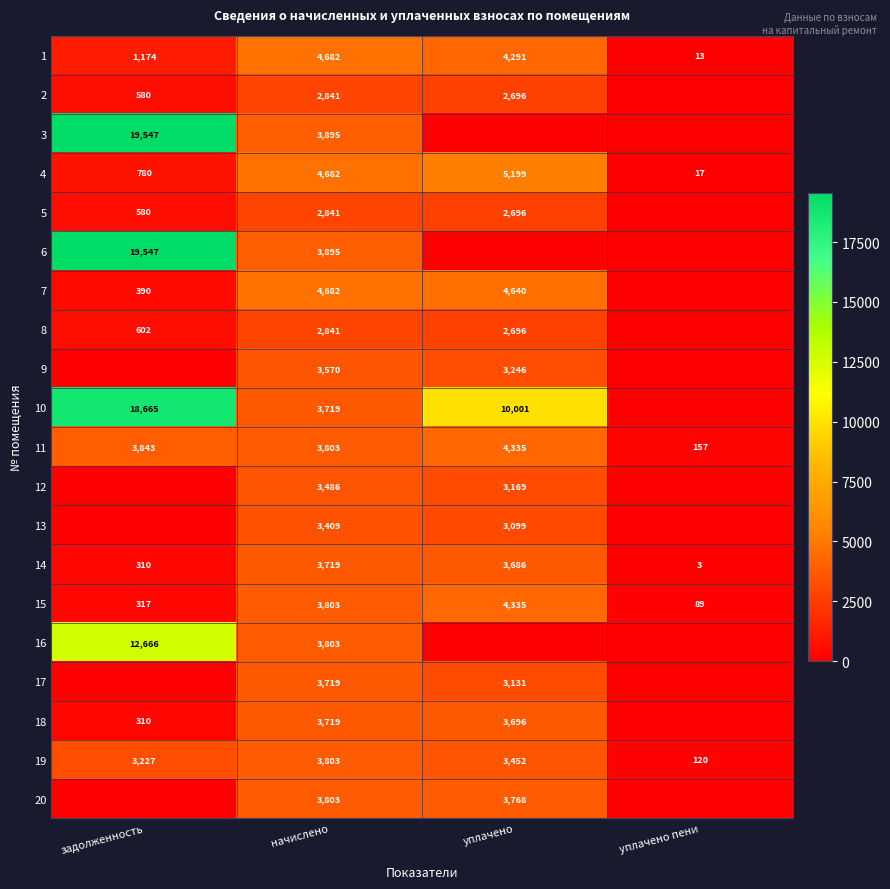

True or false: 5 has a value of 227.3 at задолженность.

False